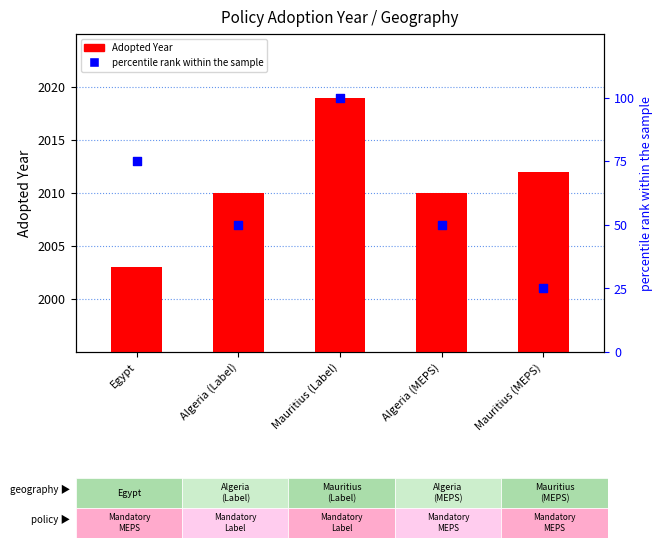

Which series has the widest spread of Y values?

percentile rank within the sample